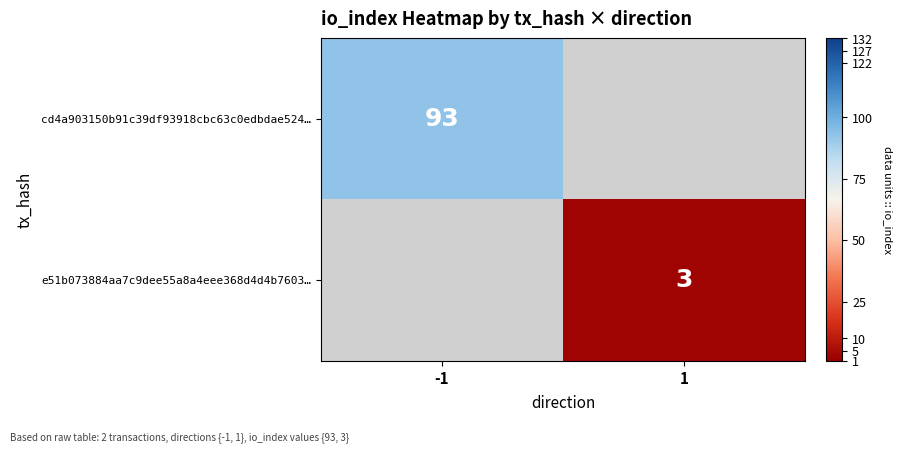

The value of cd4a903150b91c39df93918cbc63c0edbdae524… at -1 is 93. True or false?

True